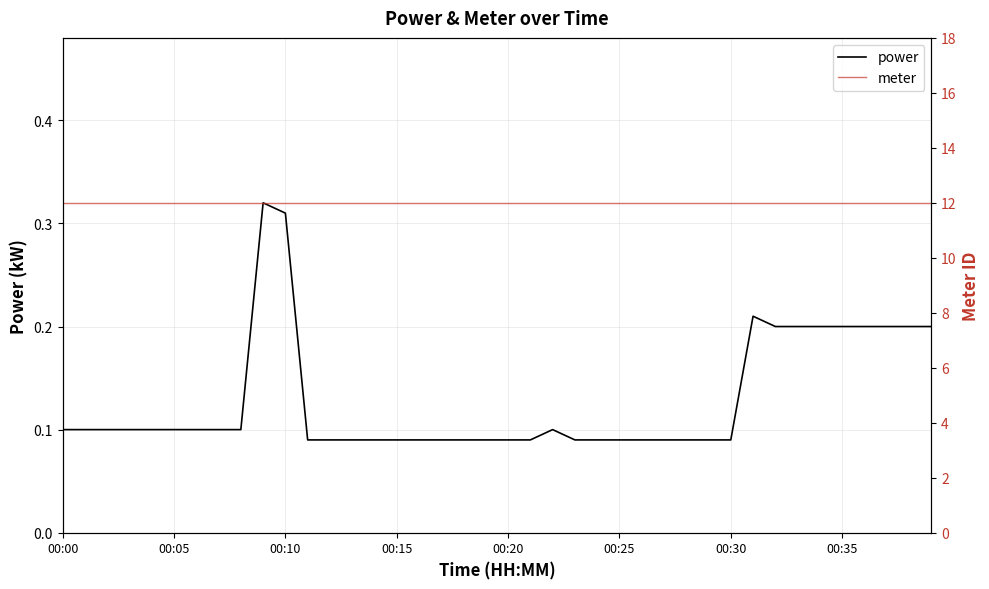

True or false: meter has more than 0 points higher than both neighbors.

False